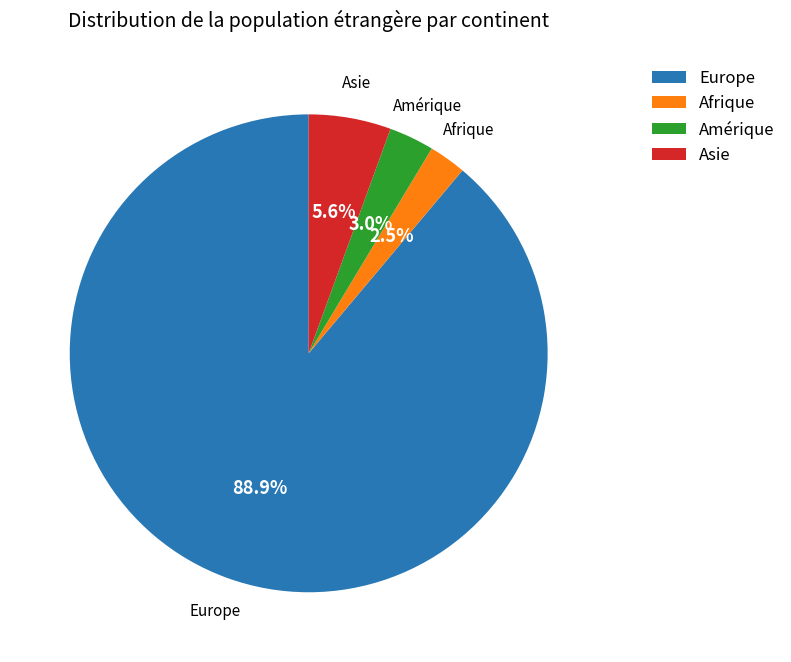

Rank the categories by value from highest to lowest.

Europe, Asie, Amérique, Afrique